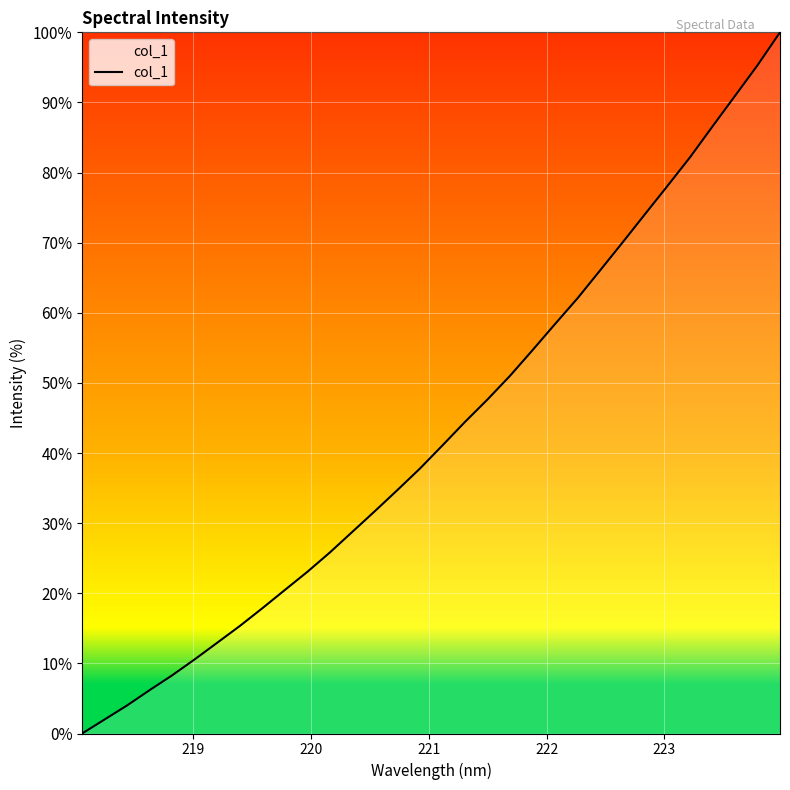

What is the greatest value displayed?

100.0